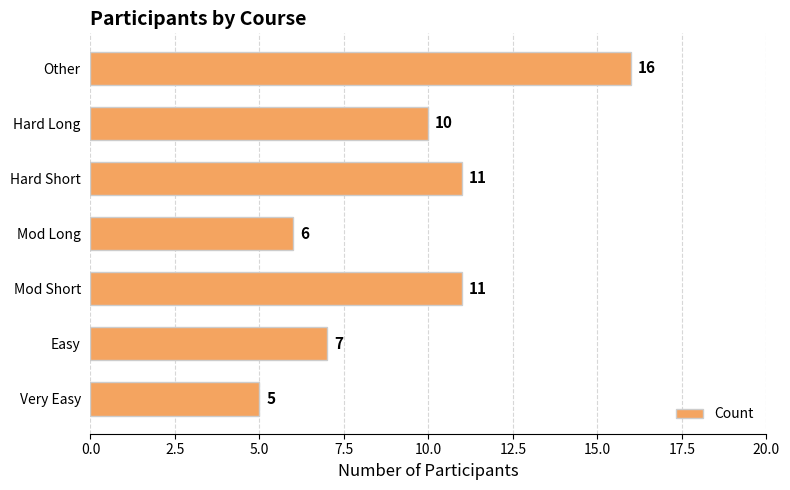

What is the change in value from Mod Short to Other?

+5